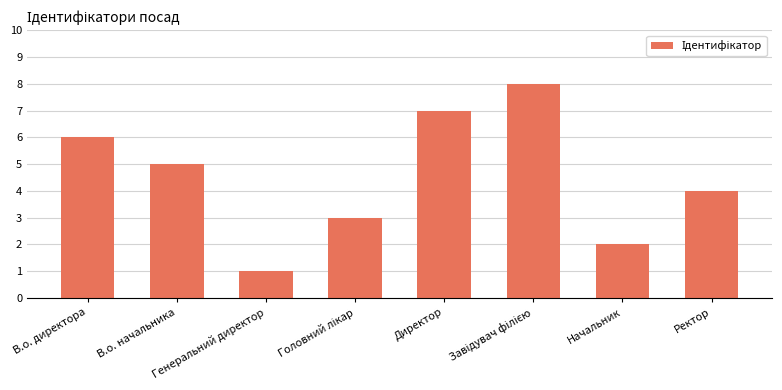

Which label corresponds to the smallest value in the chart?

Генеральний директор